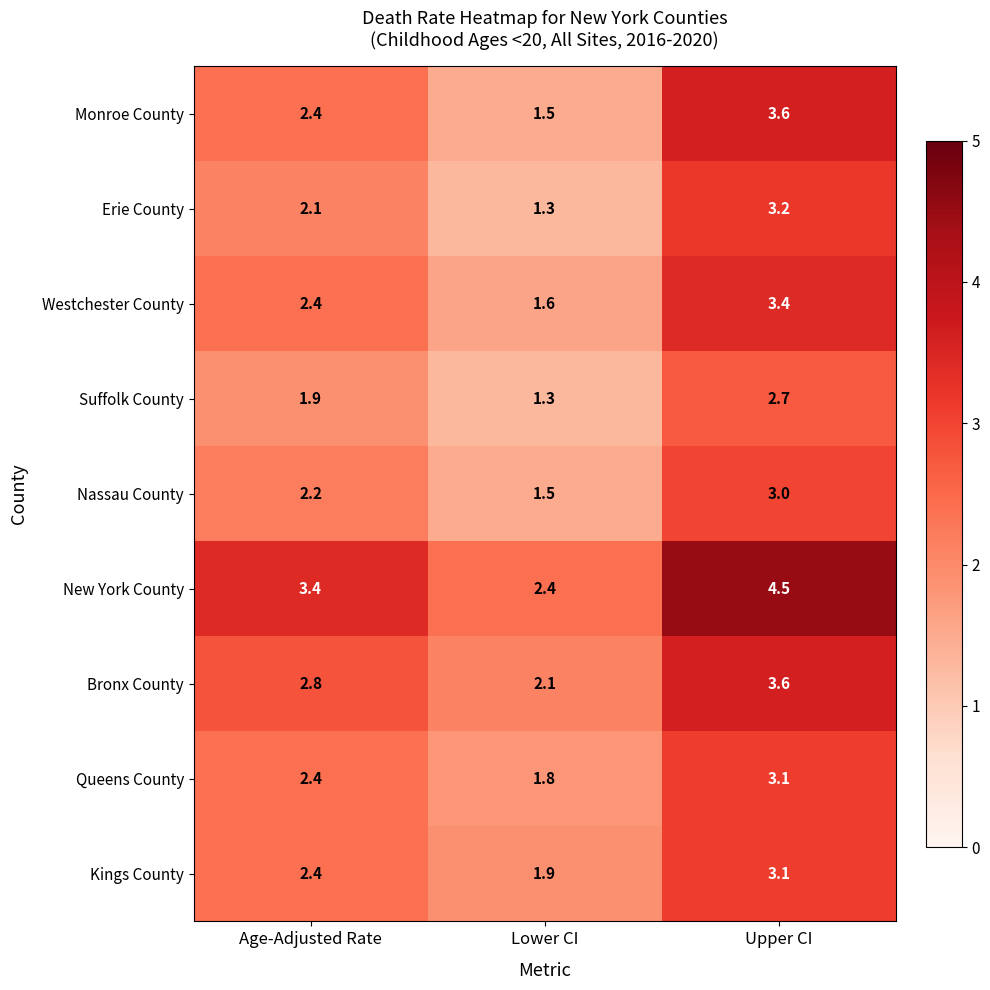

Between Age-Adjusted Rate and Lower CI, which series saw the biggest shift?

New York County